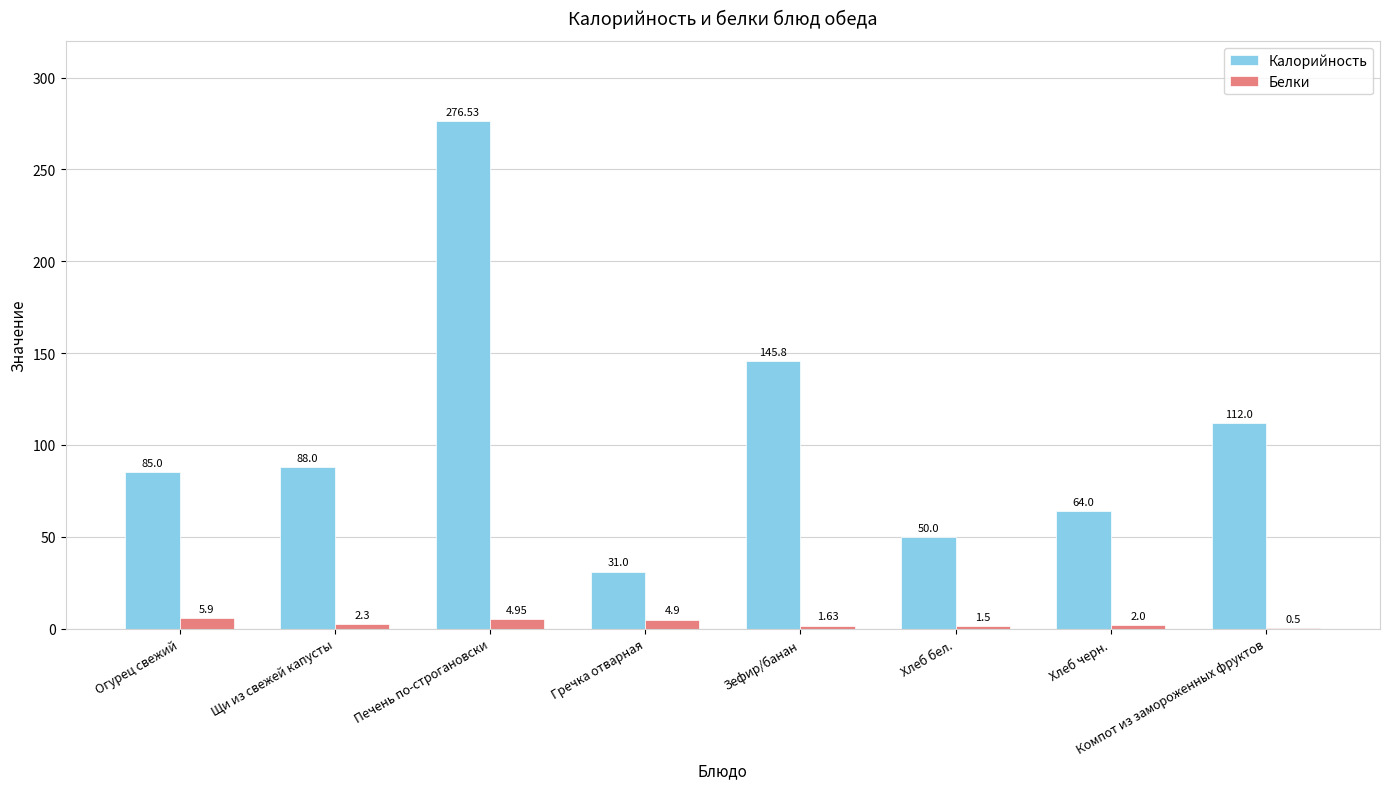

What is the sum of all Белки values?

23.7